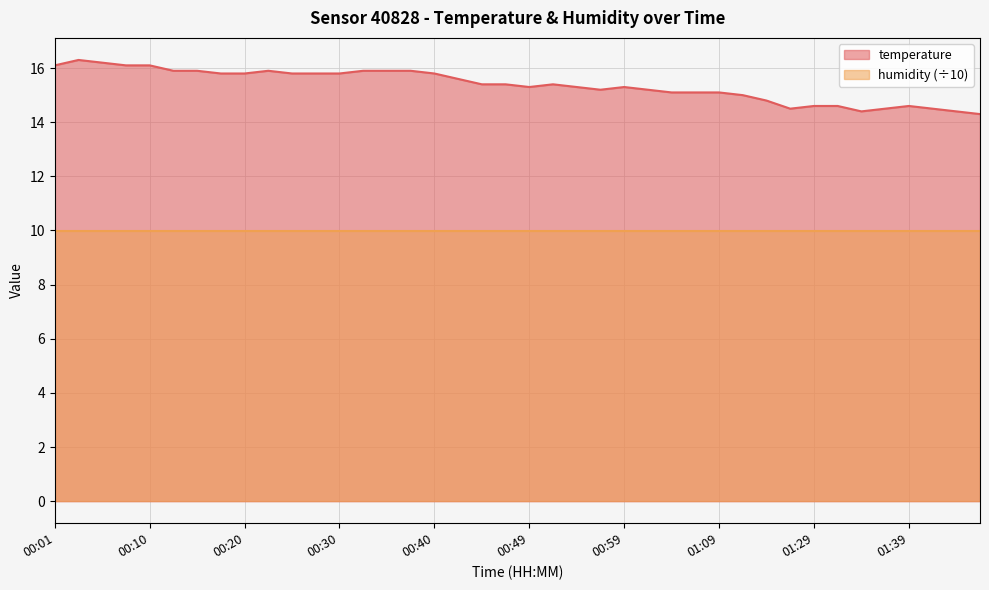

What is the sum of the values at 00:57 and 00:18?

31.0